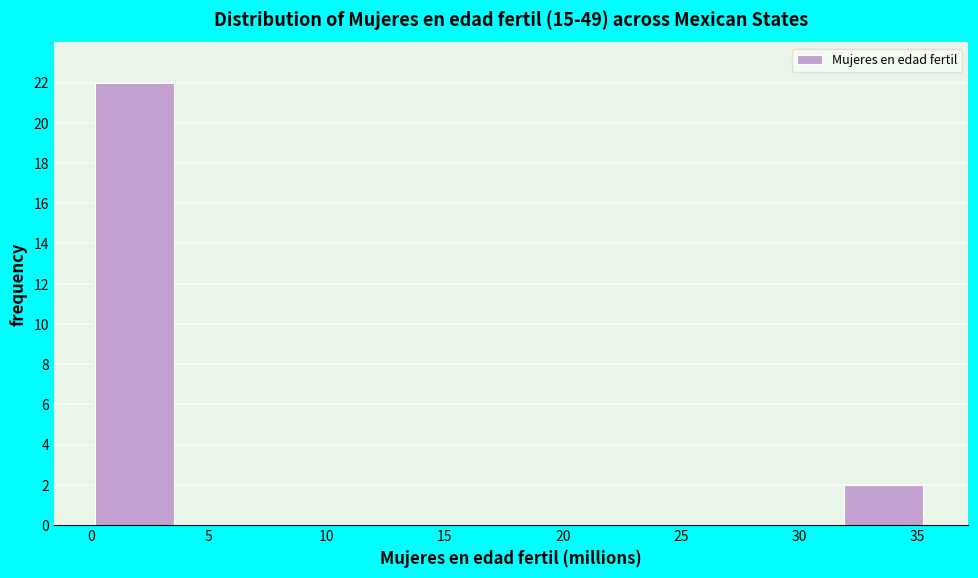

Reading left to right, transcribe this chart: for each bar, give the range it covers on the x-axis and its height. Neither the bar edges nor the heights are printed on the chart, so give them approximately, as read against the axes.

0.0 to 3.5: 22
3.5 to 7.0: 0
7.0 to 11.0: 0
11.0 to 14.5: 0
14.5 to 18.0: 0
18.0 to 21.5: 0
21.5 to 25.0: 0
25.0 to 28.5: 0
28.5 to 32.0: 0
32.0 to 35.5: 2